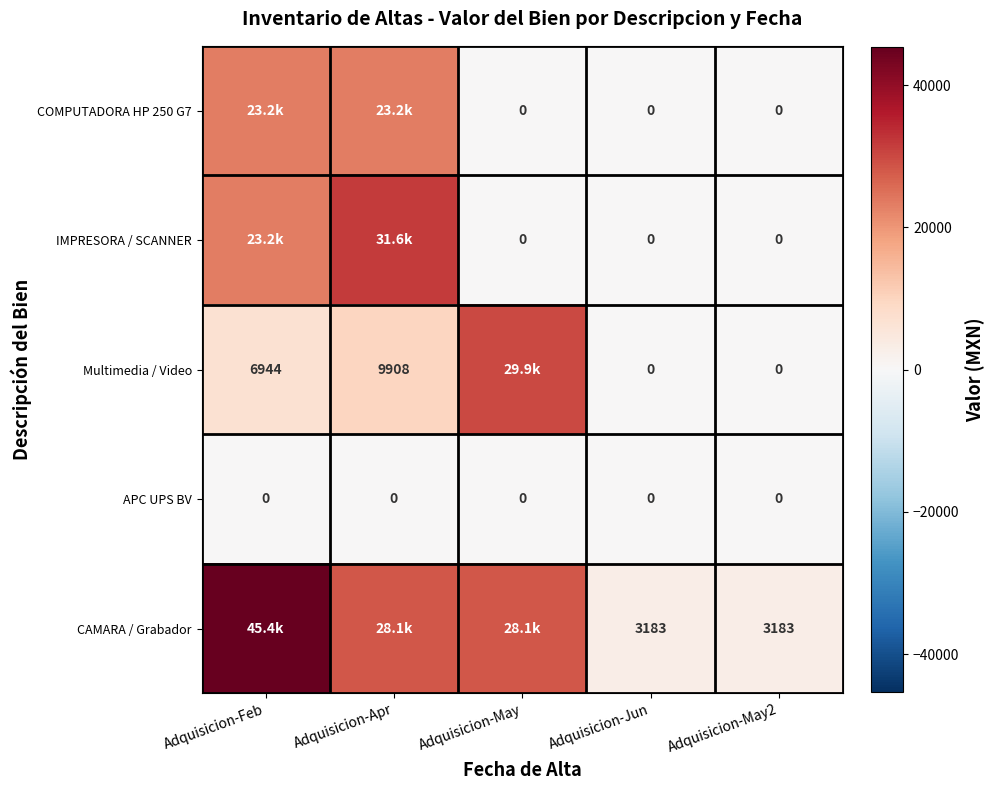

What is the approximate value of CAMARA / Grabador at Adquisicion-May2?

3182.5